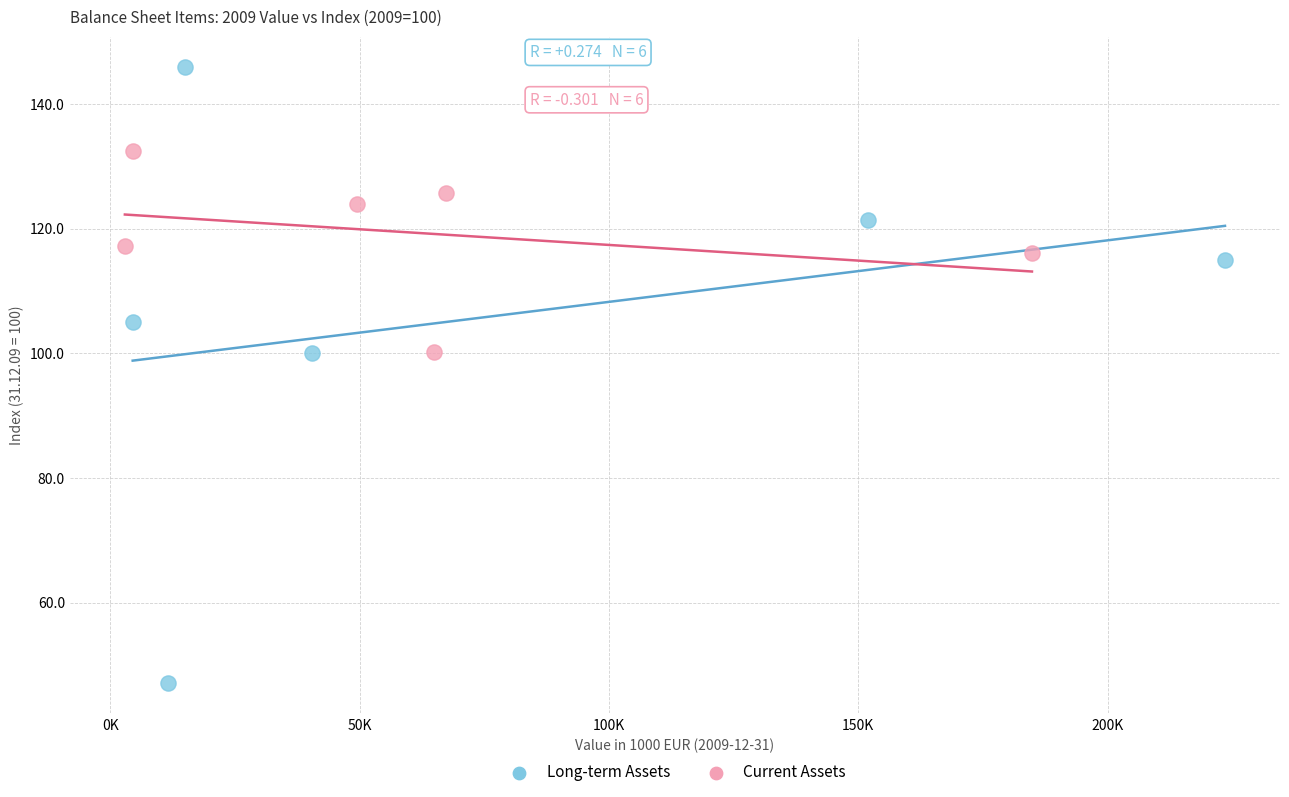

Which series contains the highest Y value?

Long-term Assets